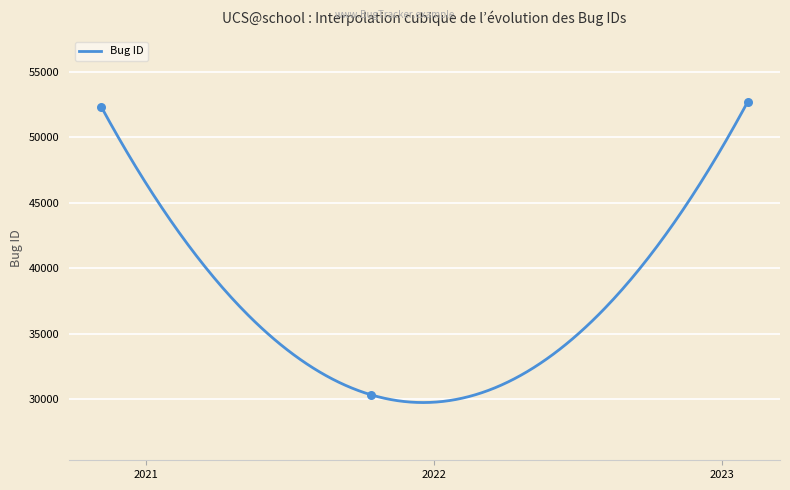

What is the change in value from 2021-10-14 to 2023-02-03?

+22393